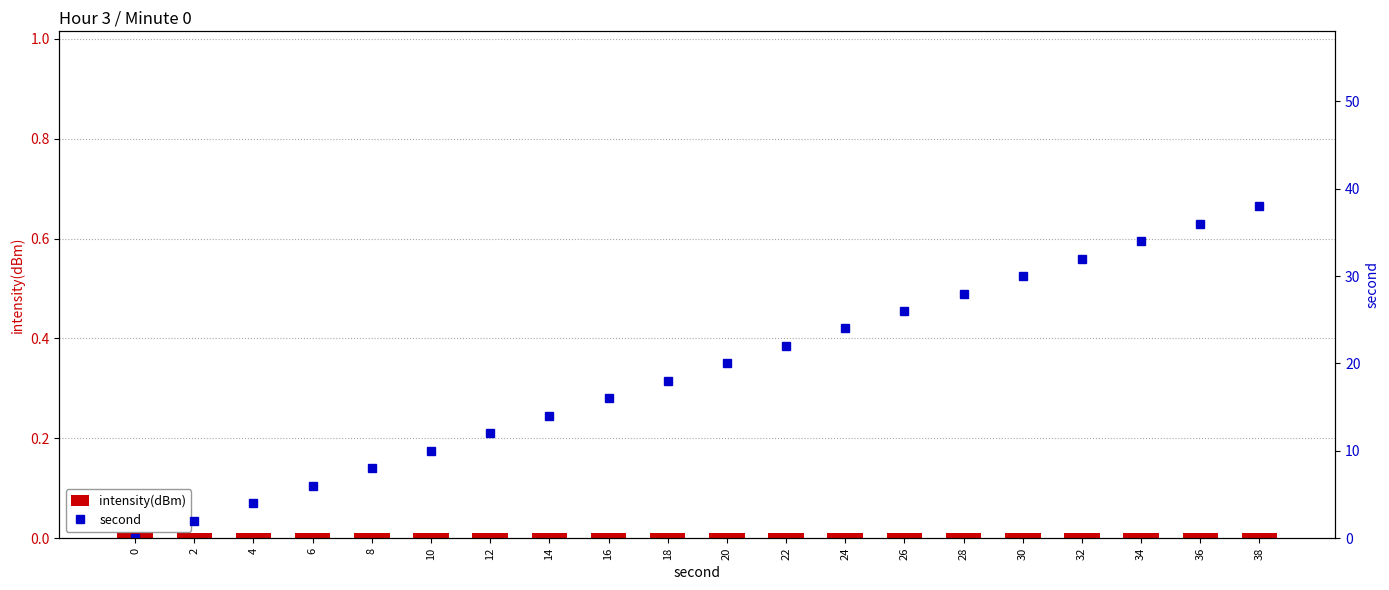

How many values in second are above zero?

19